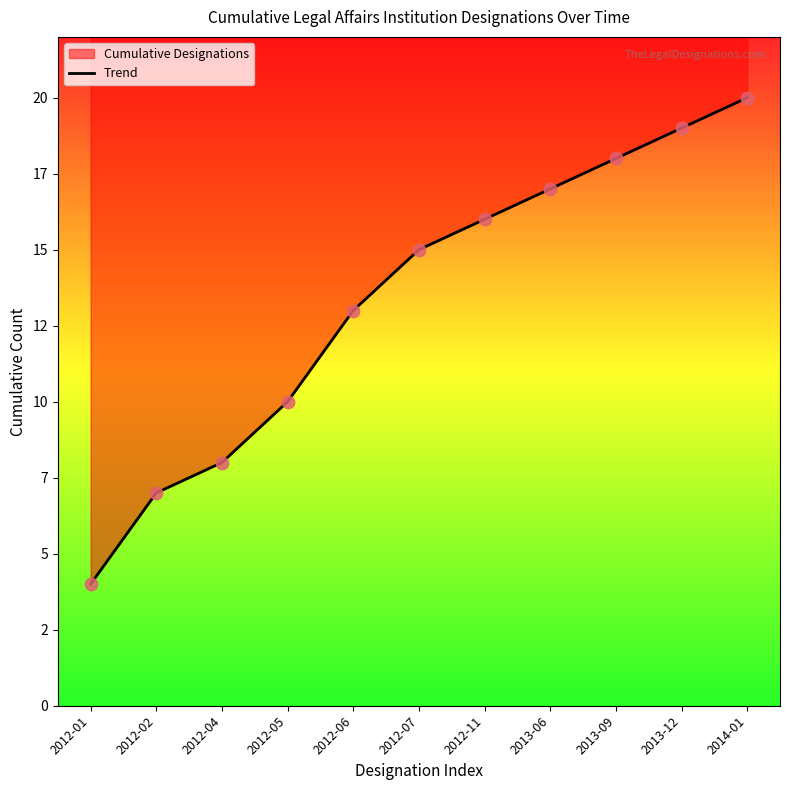

Which has a higher value, 2012-06 or 2012-04?

2012-06